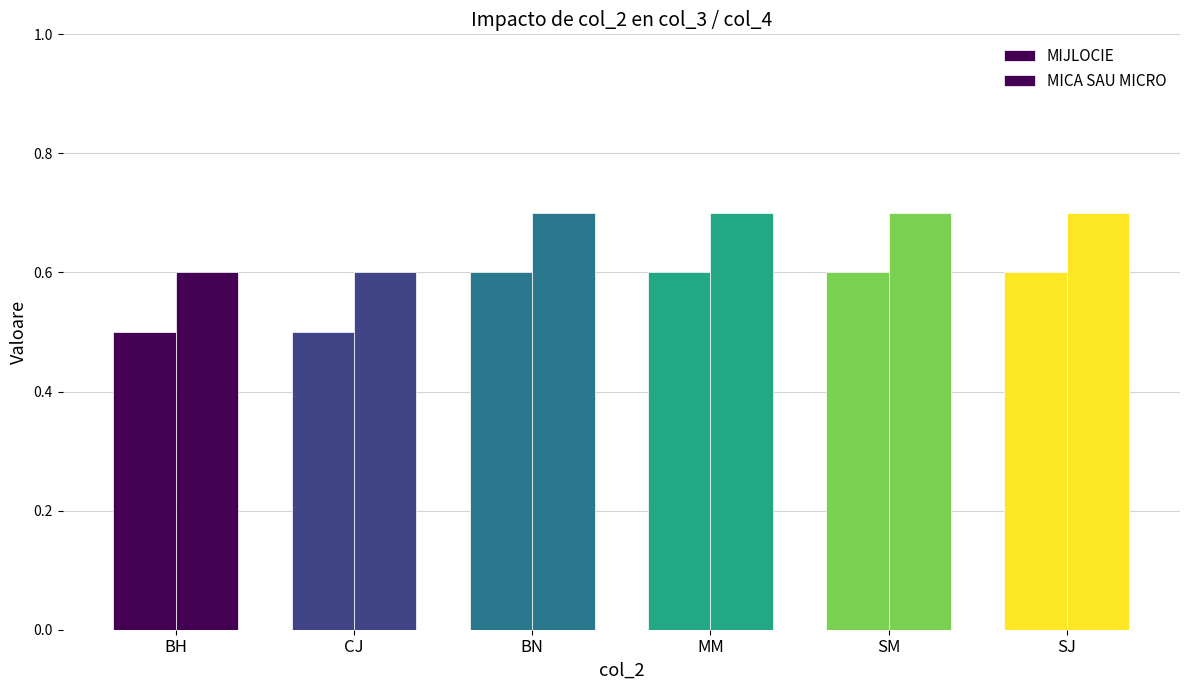

Which series has the widest spread of values?

MIJLOCIE